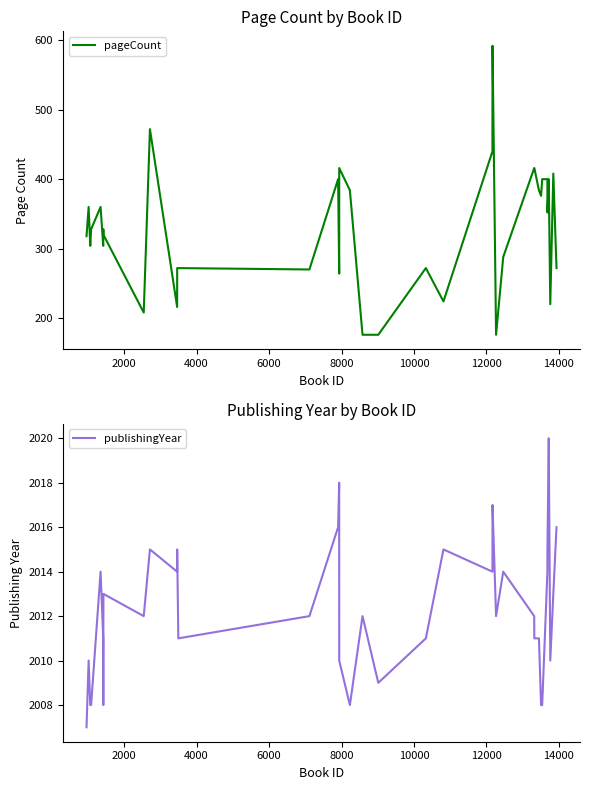

What is the lowest value of the pageCount series?

176